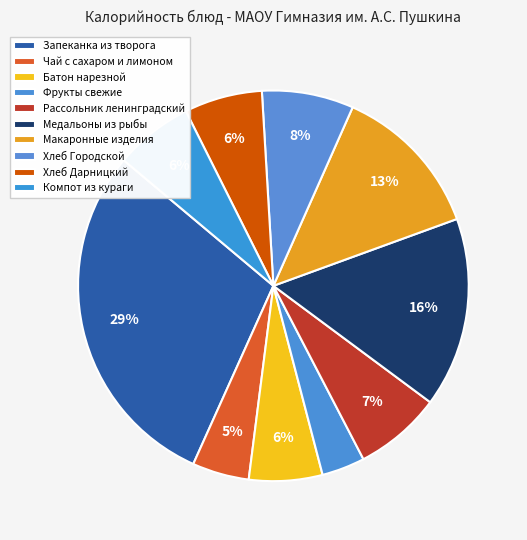

Which category has the biggest portion of the pie?

Запеканка из творога